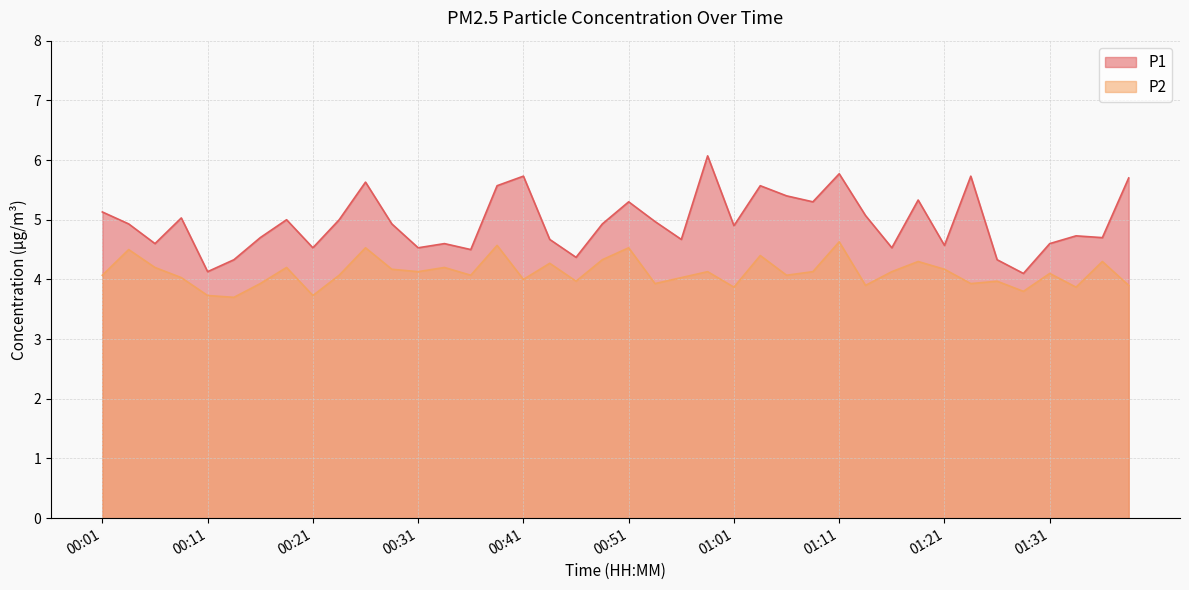

What is the difference between the maximum and minimum values in the P1 series?

2.0